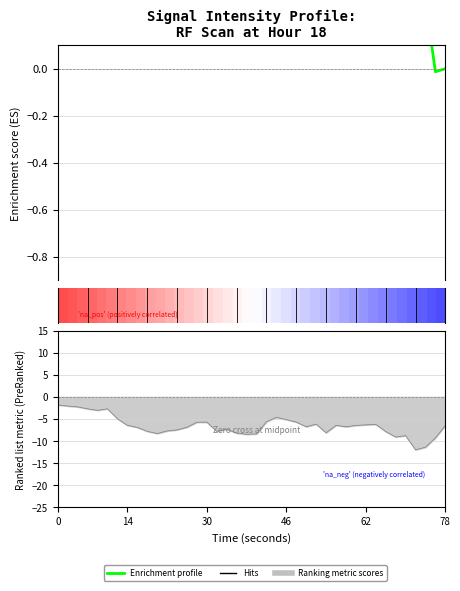

What is the difference between the maximum and minimum values in the Enrichment profile series?

0.8